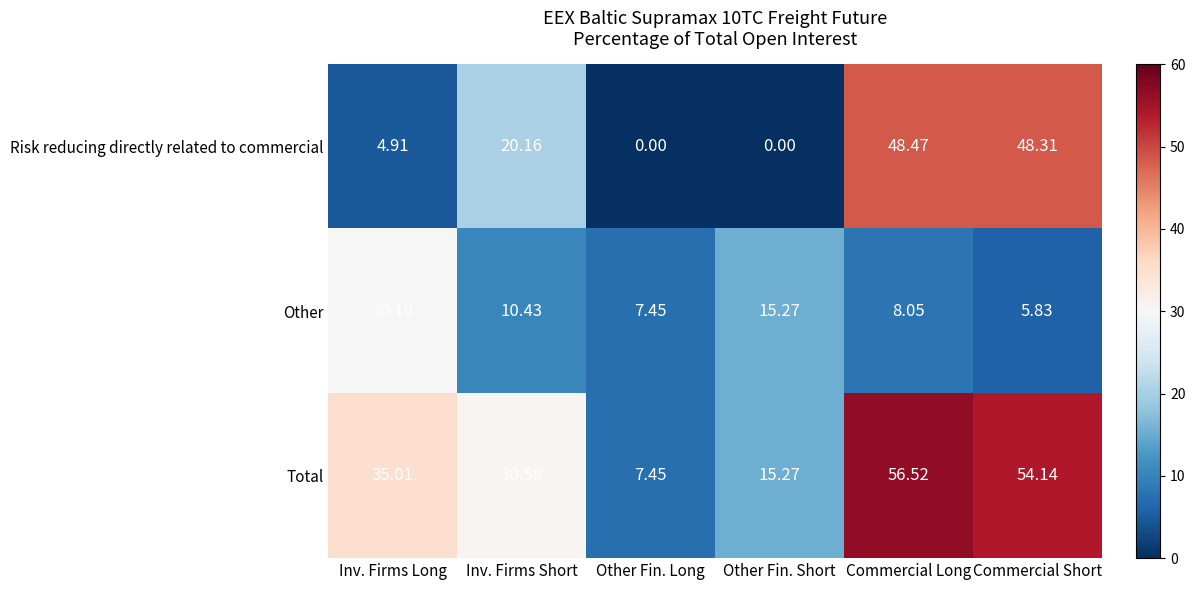

List the series in order of their overall mean, highest first.

Total, Risk reducing directly related to commercial, Other